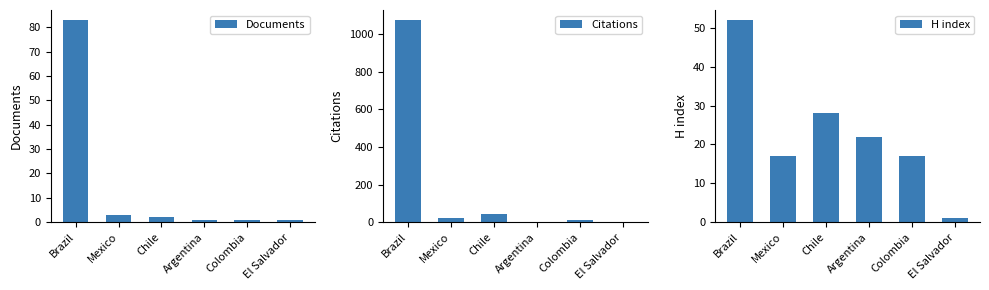

What is the difference between the maximum and minimum values in the Documents series?

82